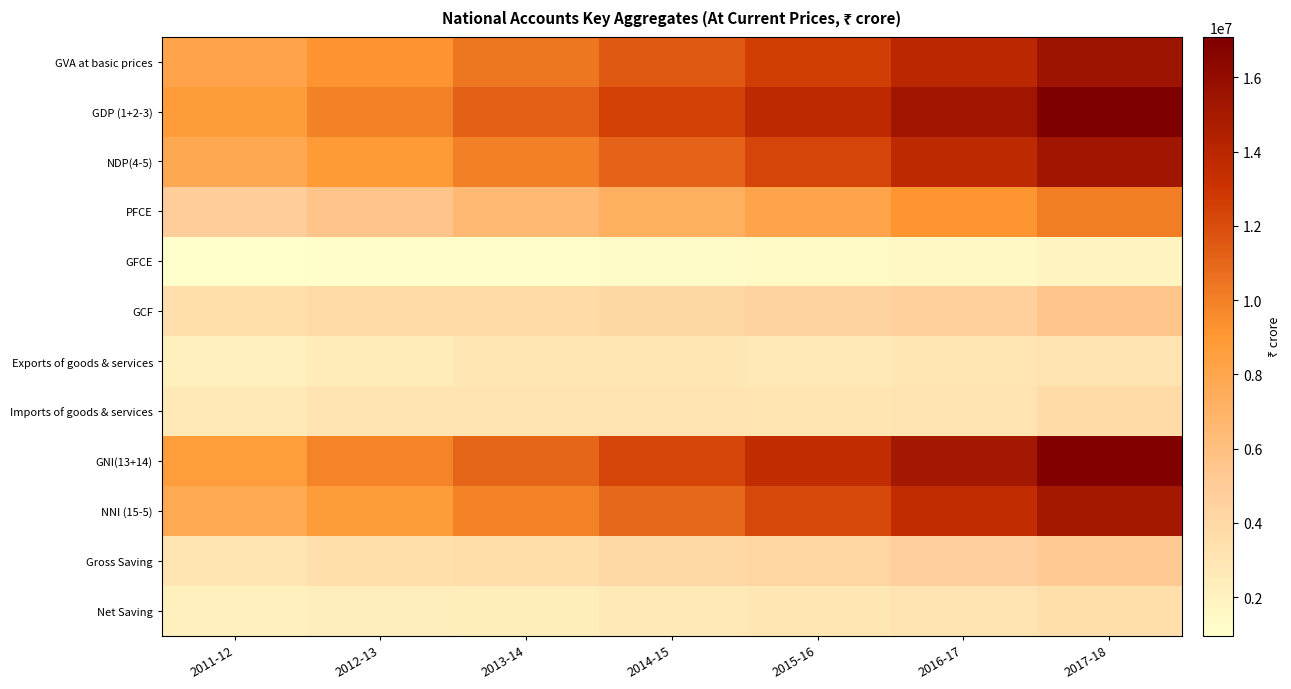

List the series in order of their peak value, highest first.

GDP (1+2-3), GNI(13+14), GVA at basic prices, NDP(4-5), NNI (15-5), PFCE, GCF, Gross Saving, Imports of goods & services, Net Saving, Exports of goods & services, GFCE